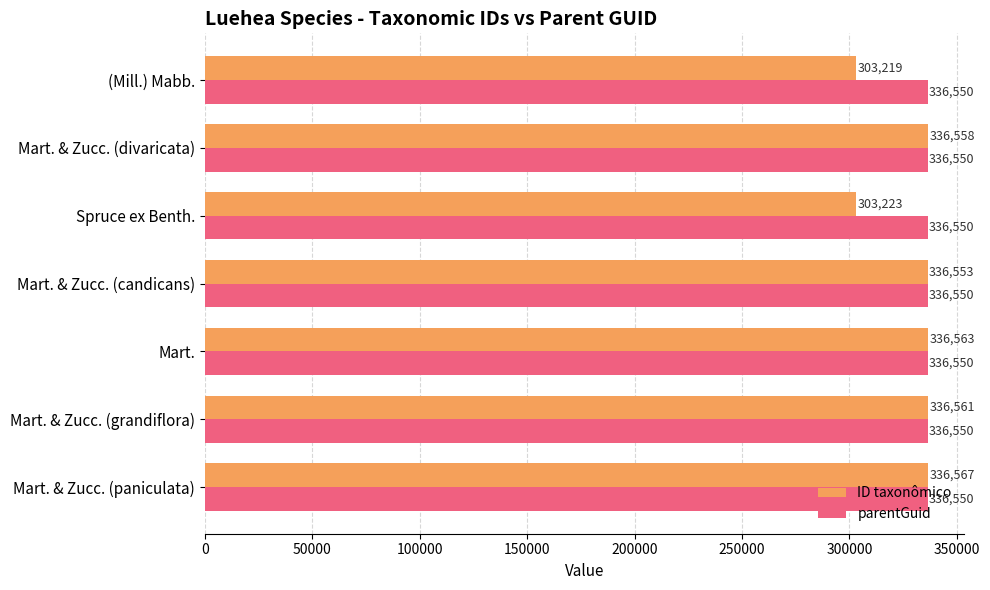

Read the ID taxonômico value at Mart. & Zucc. (candicans), to the nearest 10.

336550